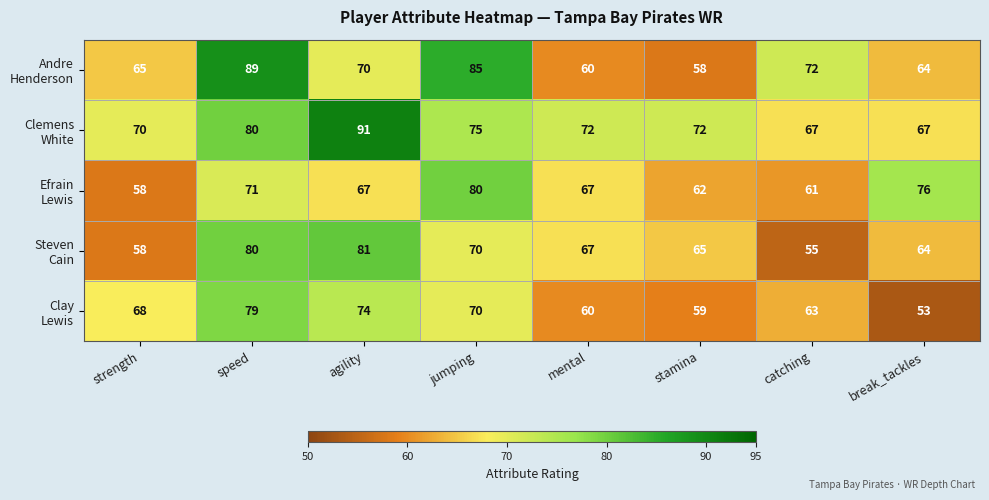

At how many categories does at least one series exceed 55?

8